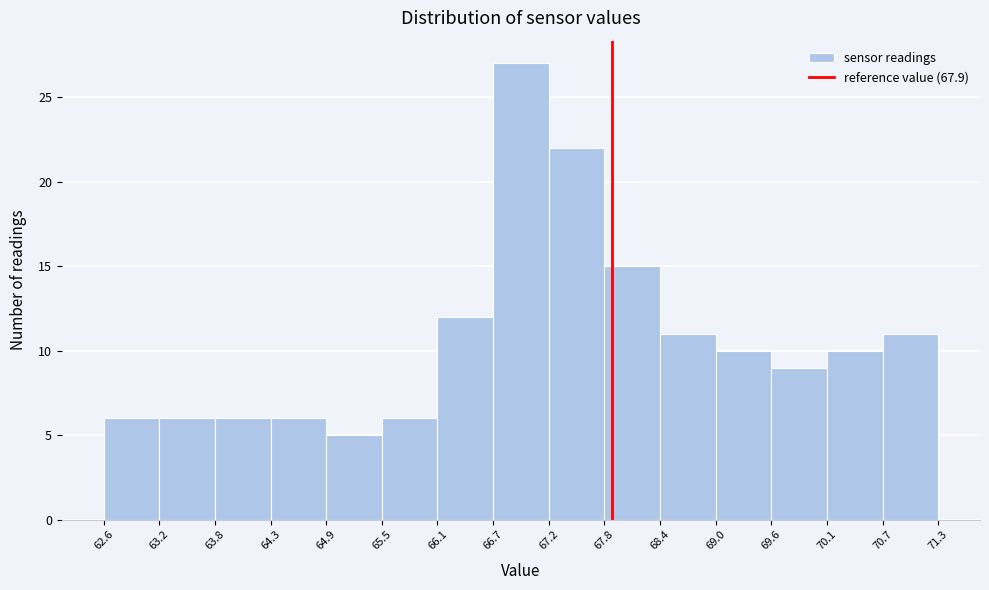

Reading left to right, transcribe this chart: for each bar, give the range it covers on the x-axis and its height. The values are not printed on the chart, so give them approximately, as read against the axis.

62.6 to 63.2: 6
63.2 to 63.8: 6
63.8 to 64.3: 6
64.3 to 64.9: 6
64.9 to 65.5: 5
65.5 to 66.1: 6
66.1 to 66.7: 12
66.7 to 67.2: 27
67.2 to 67.8: 22
67.8 to 68.4: 15
68.4 to 69.0: 11
69.0 to 69.6: 10
69.6 to 70.1: 9
70.1 to 70.7: 10
70.7 to 71.3: 11